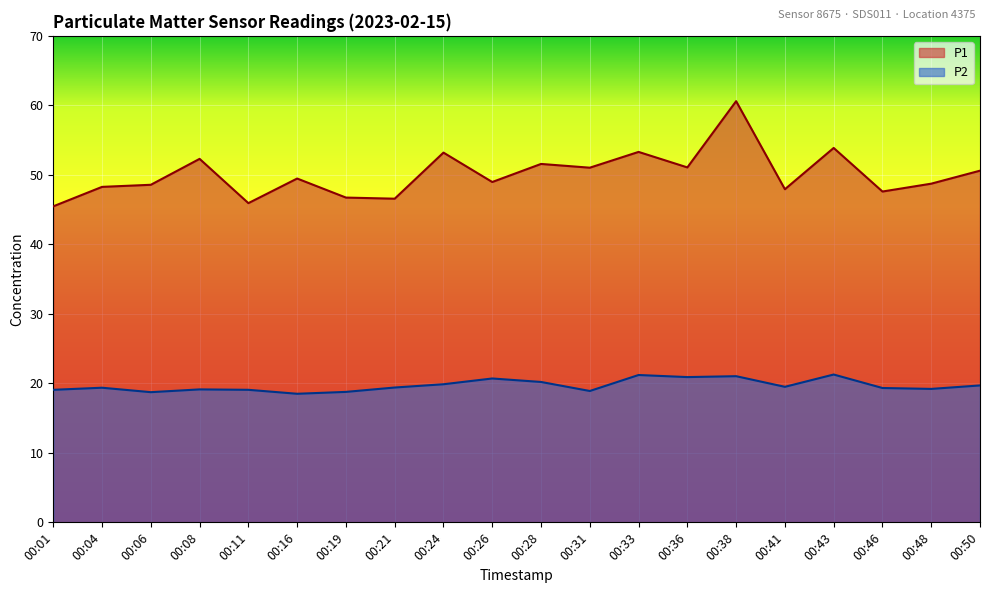

True or false: P1 and P2 intersect in this chart.

False